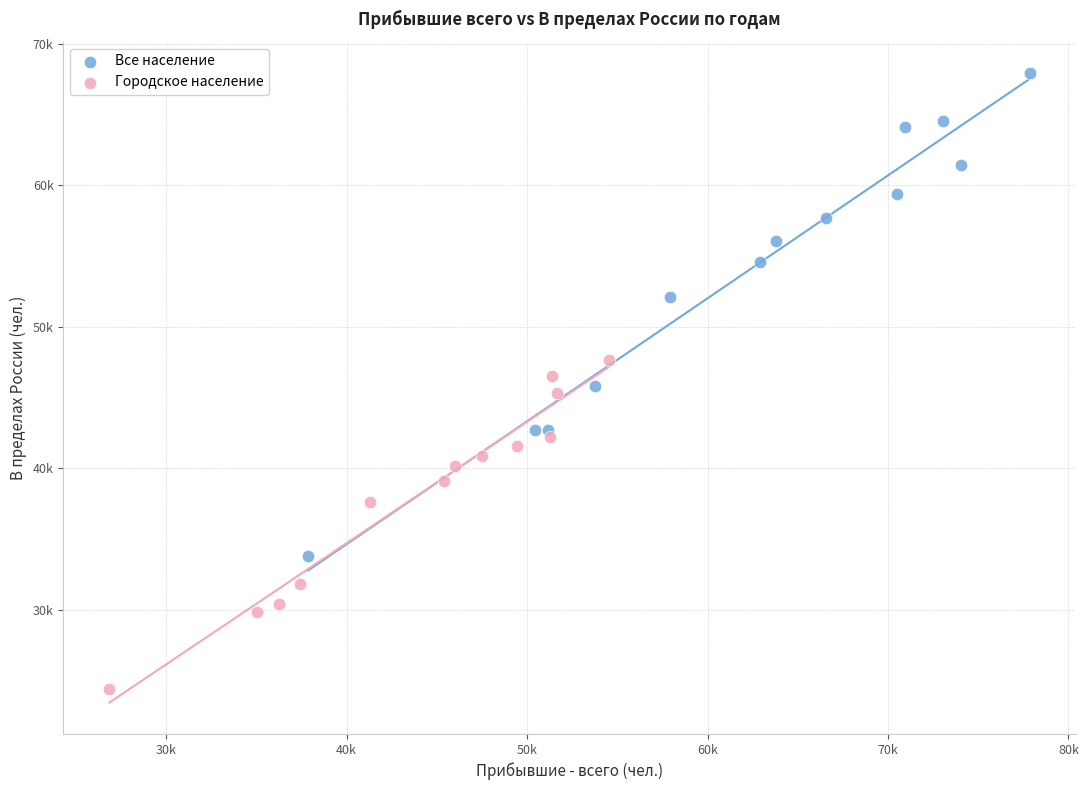

Which series has the largest Y range (max minus min)?

Все население